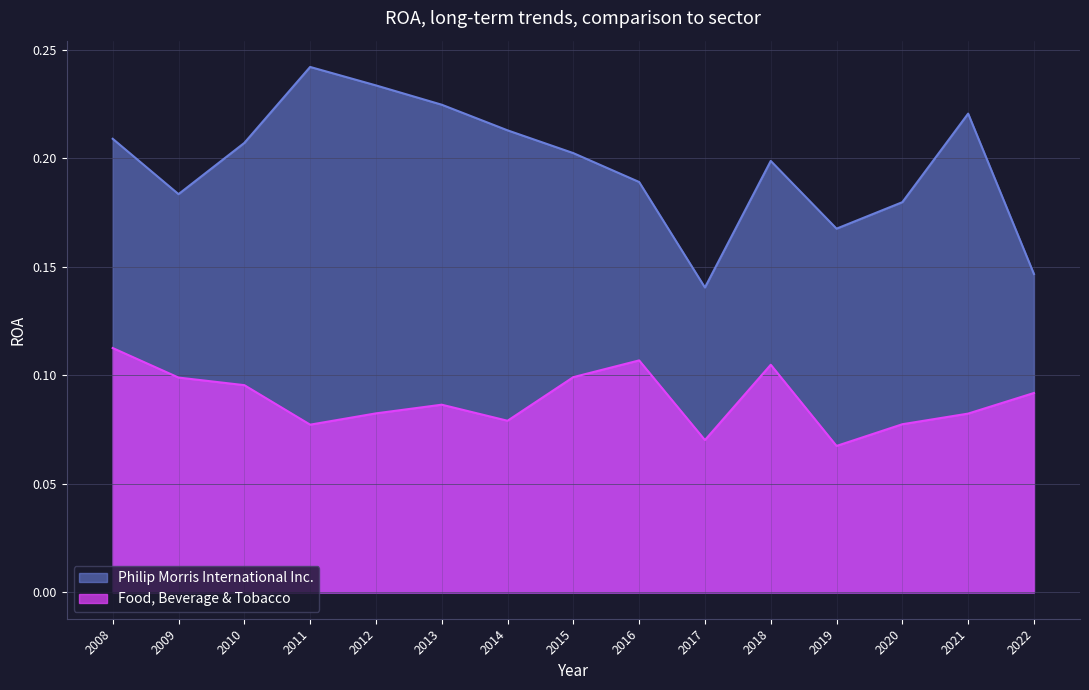

At which category does Philip Morris International Inc. reach its first local valley?

2009